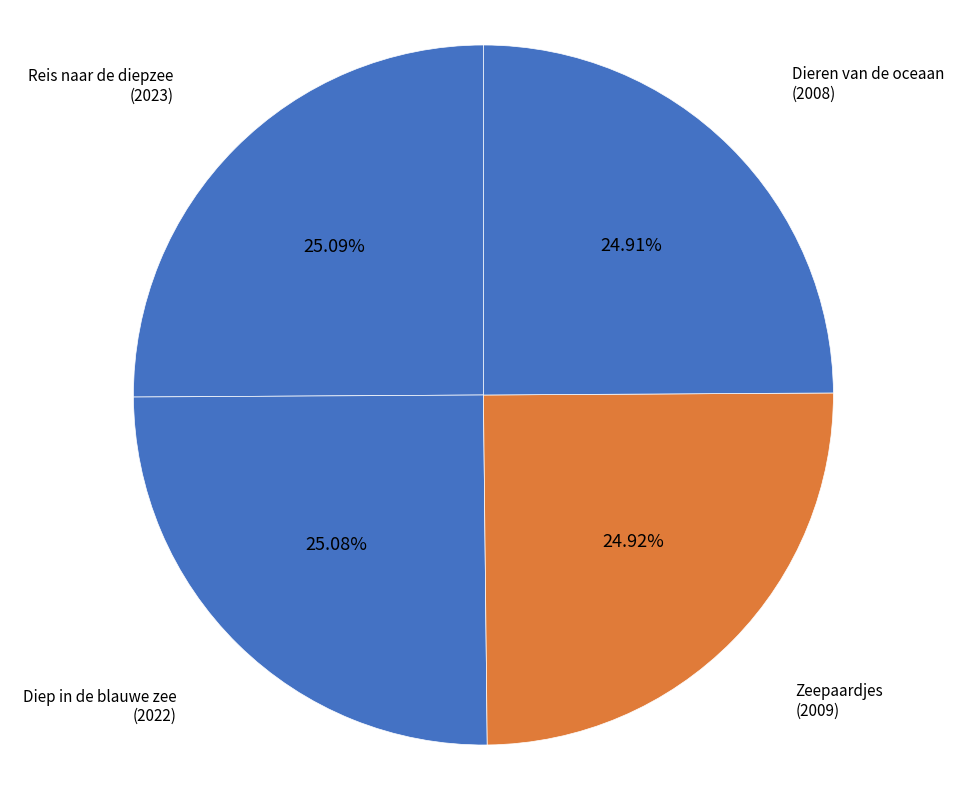

Does Reis naar de diepzee account for over 50% of the chart?

No